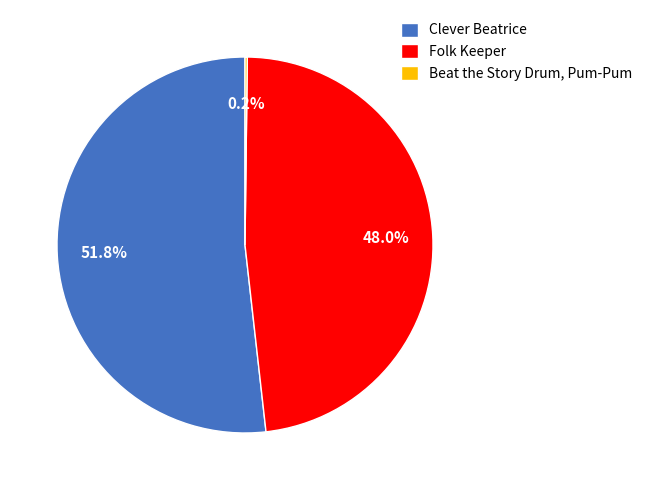

Is it true that Clever Beatrice is 57% of the pie?

False